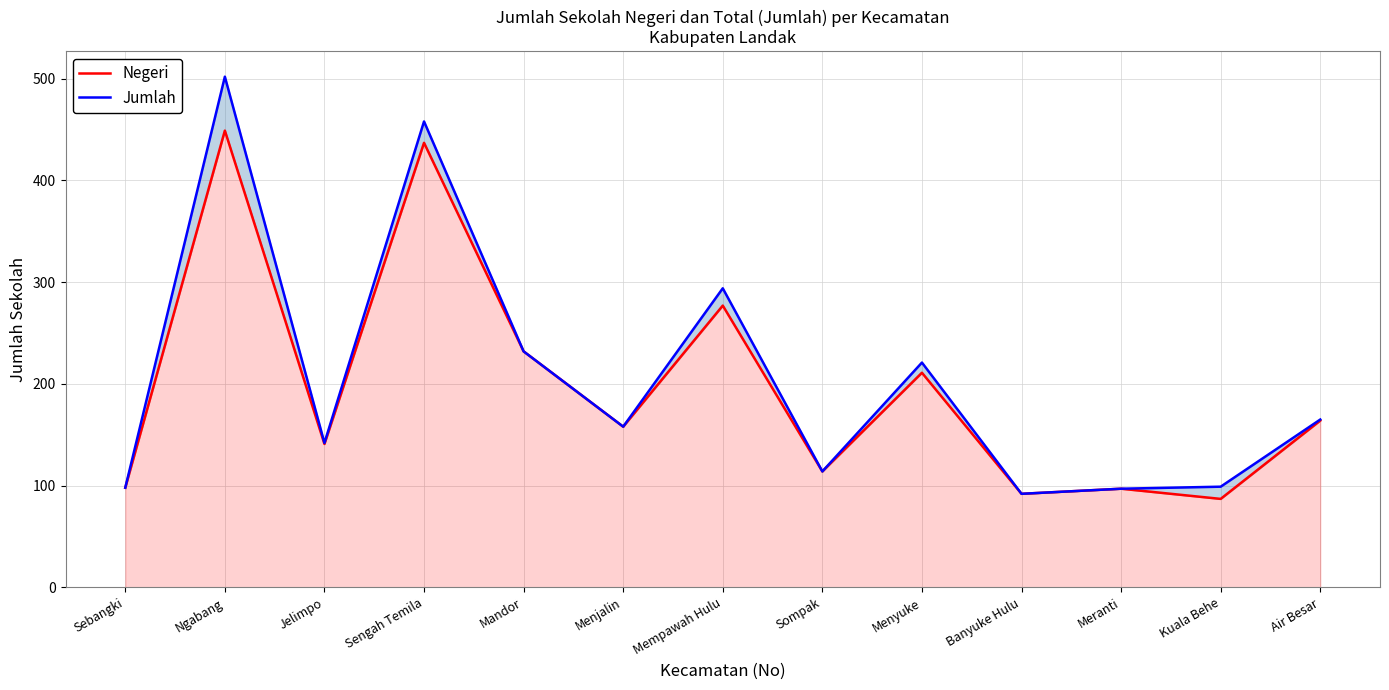

At Menjalin, list the series in order from largest to smallest.

Negeri, Jumlah